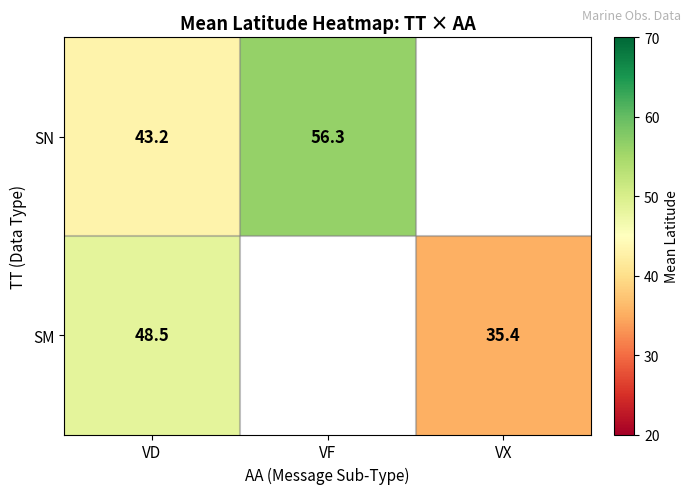

Is the value of SM at VX greater than the value of SN at VF?

No